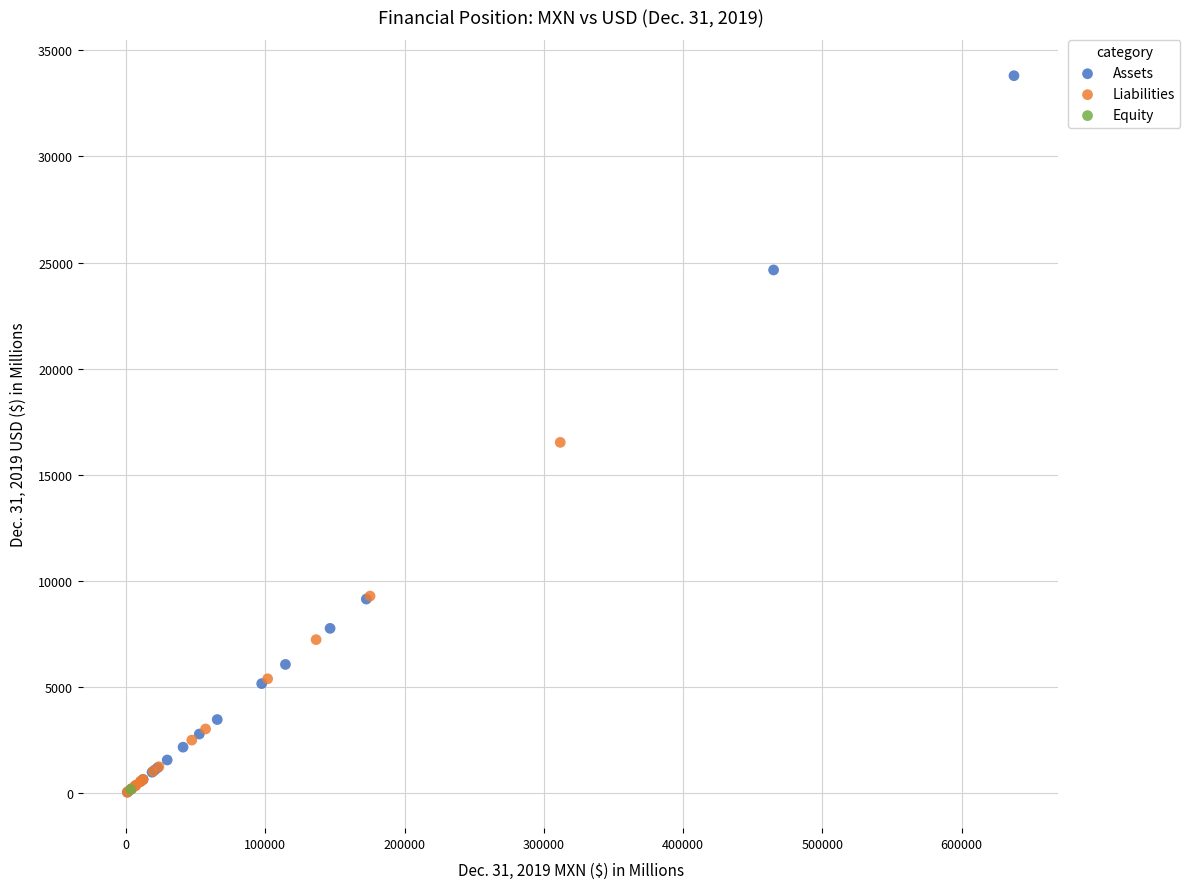

What are all the series names shown in the legend?

Assets, Liabilities, Equity